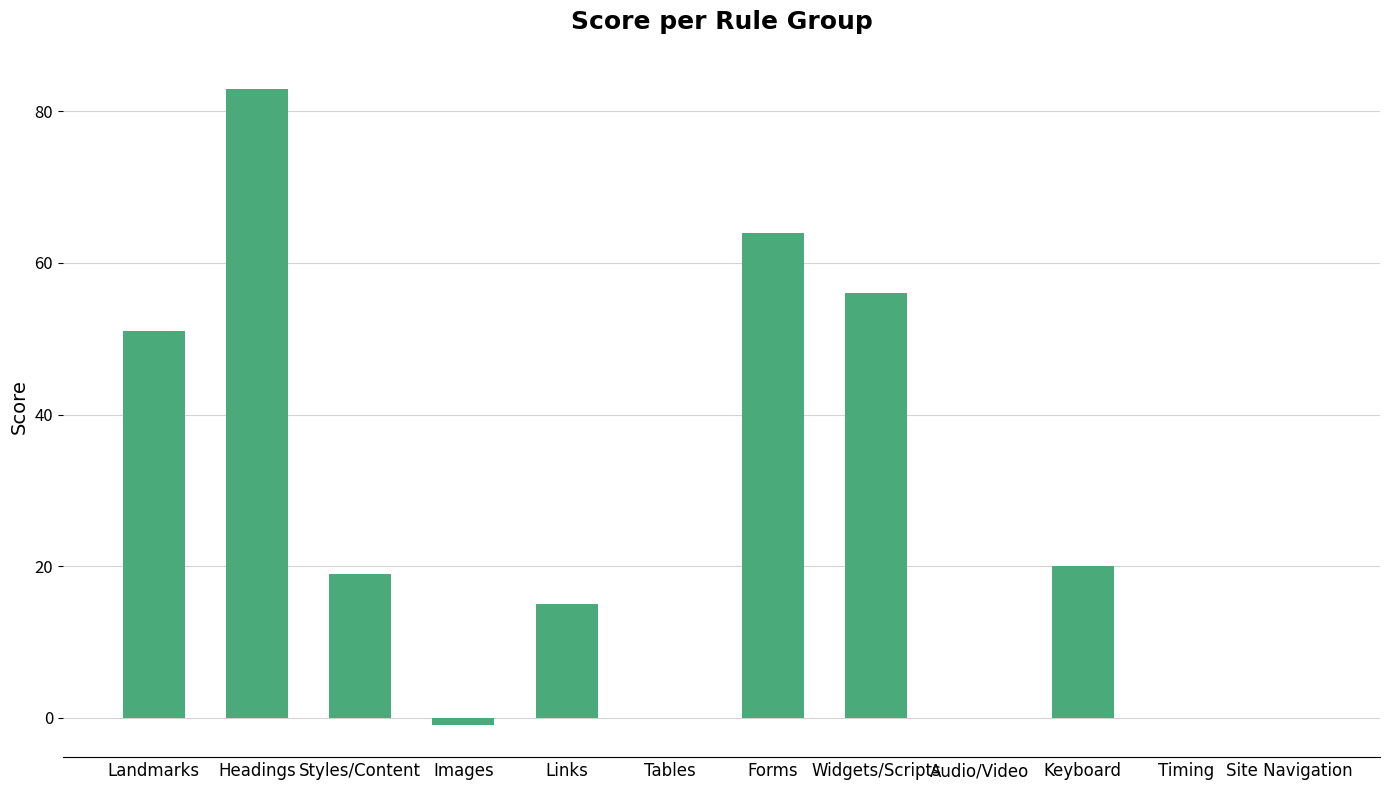

Reading right to left, extract all data points from this chart.

Site Navigation=0	Timing=0	Keyboard=20	Audio/Video=0	Widgets/Scripts=56	Forms=64	Tables=0	Links=15	Images=-1	Styles/Content=19	Headings=83	Landmarks=51